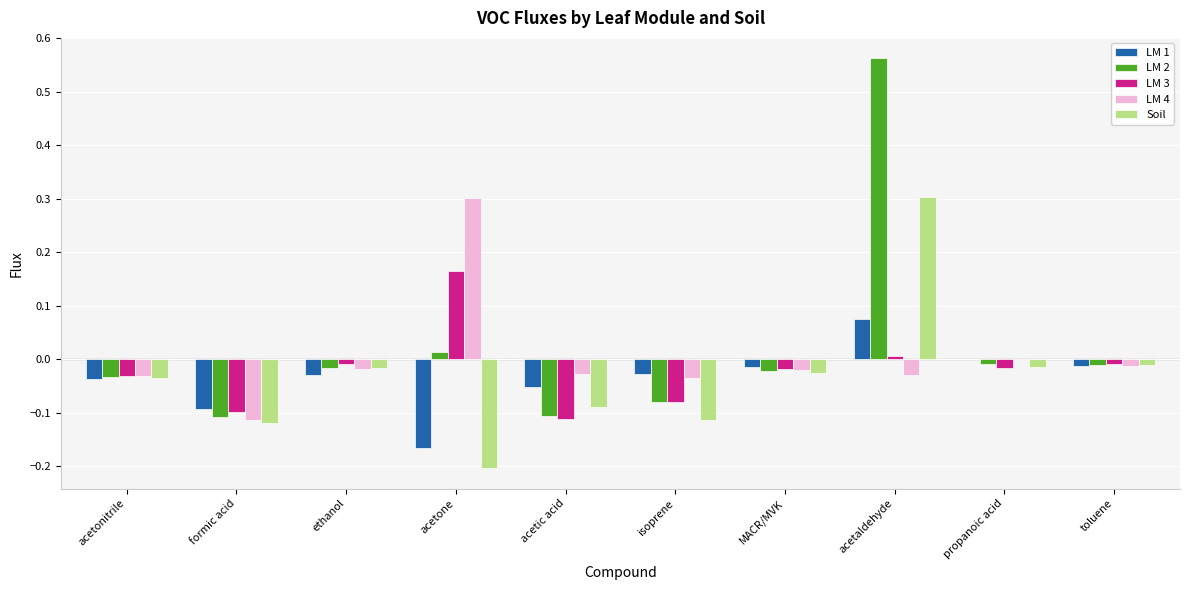

Which category has the highest value across all series?

acetaldehyde